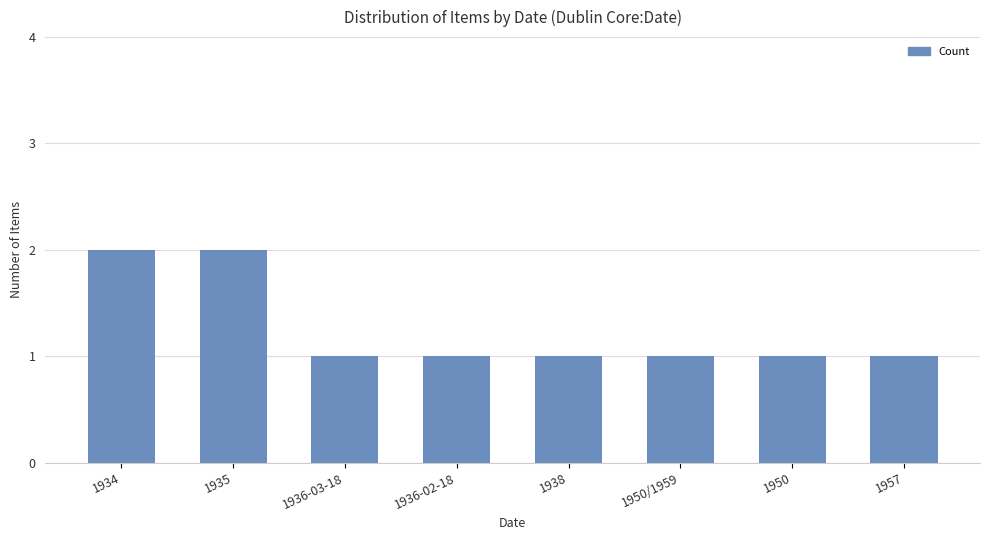

How many bars are there in total?

8